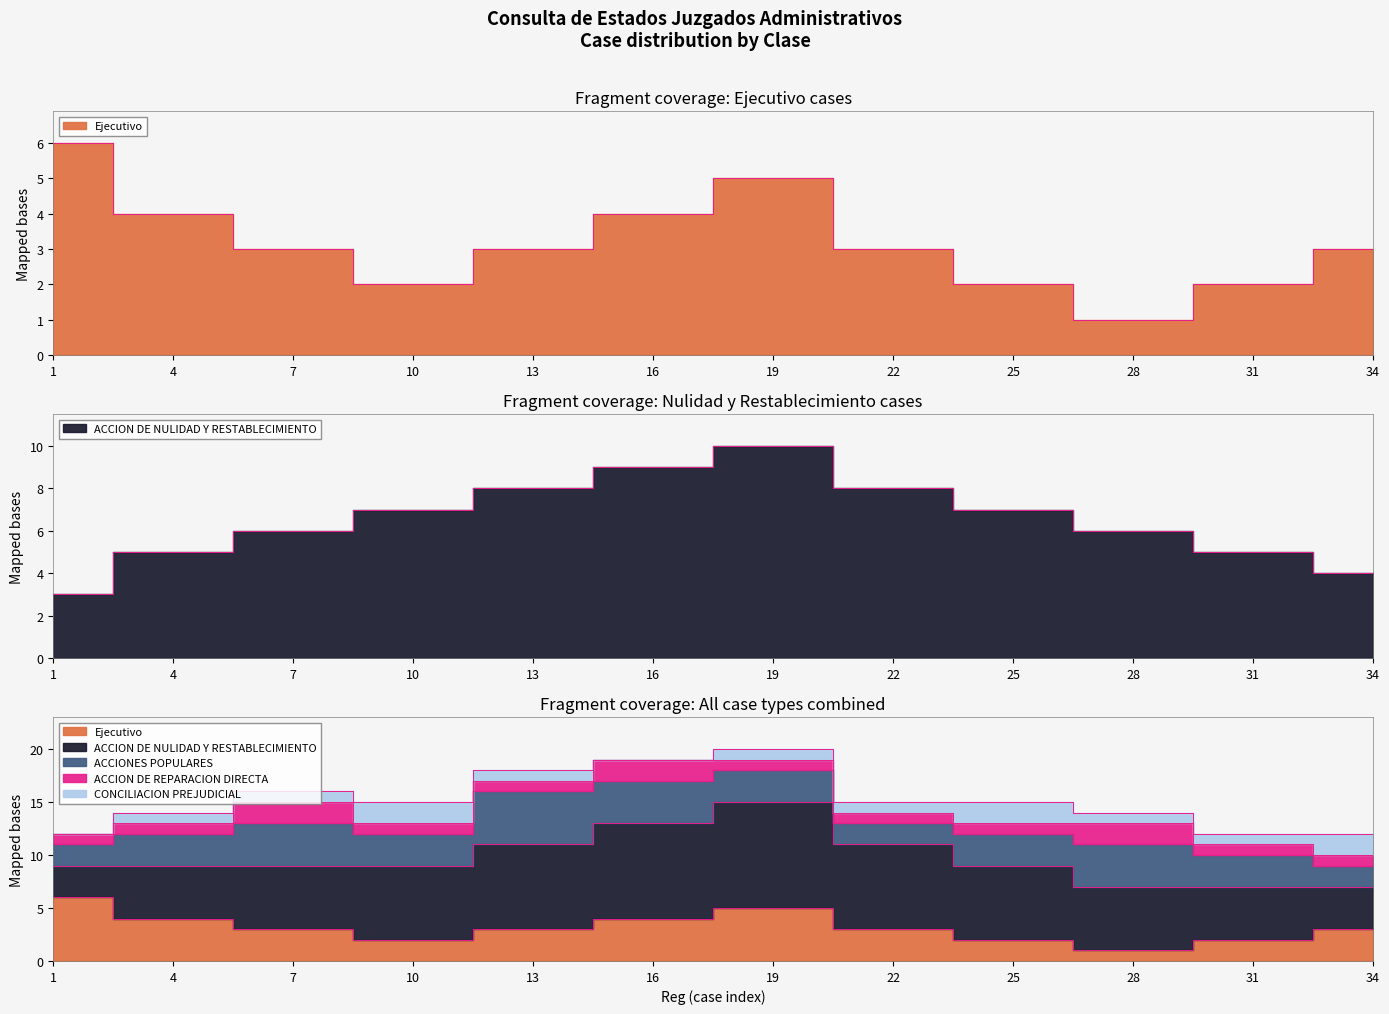

Does the chart have visible grid lines?

No